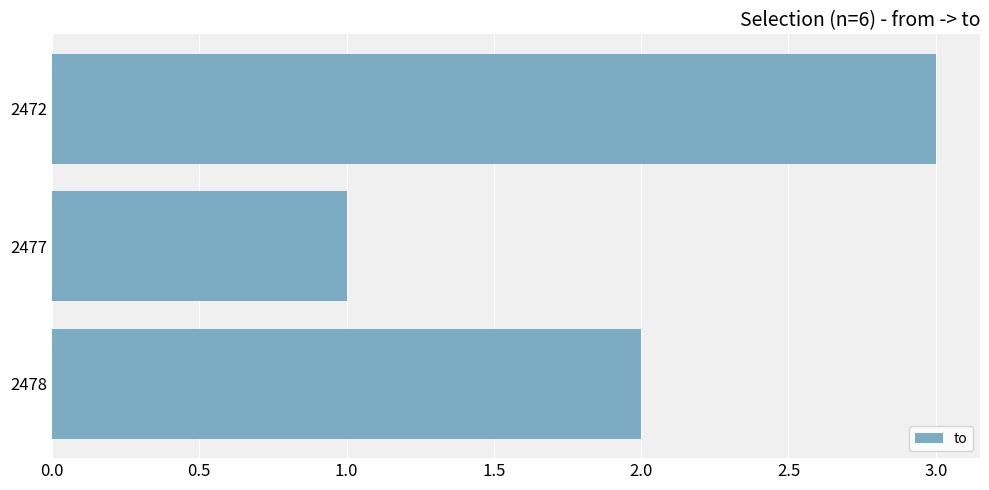

What is the difference between the second highest and minimum values?

1